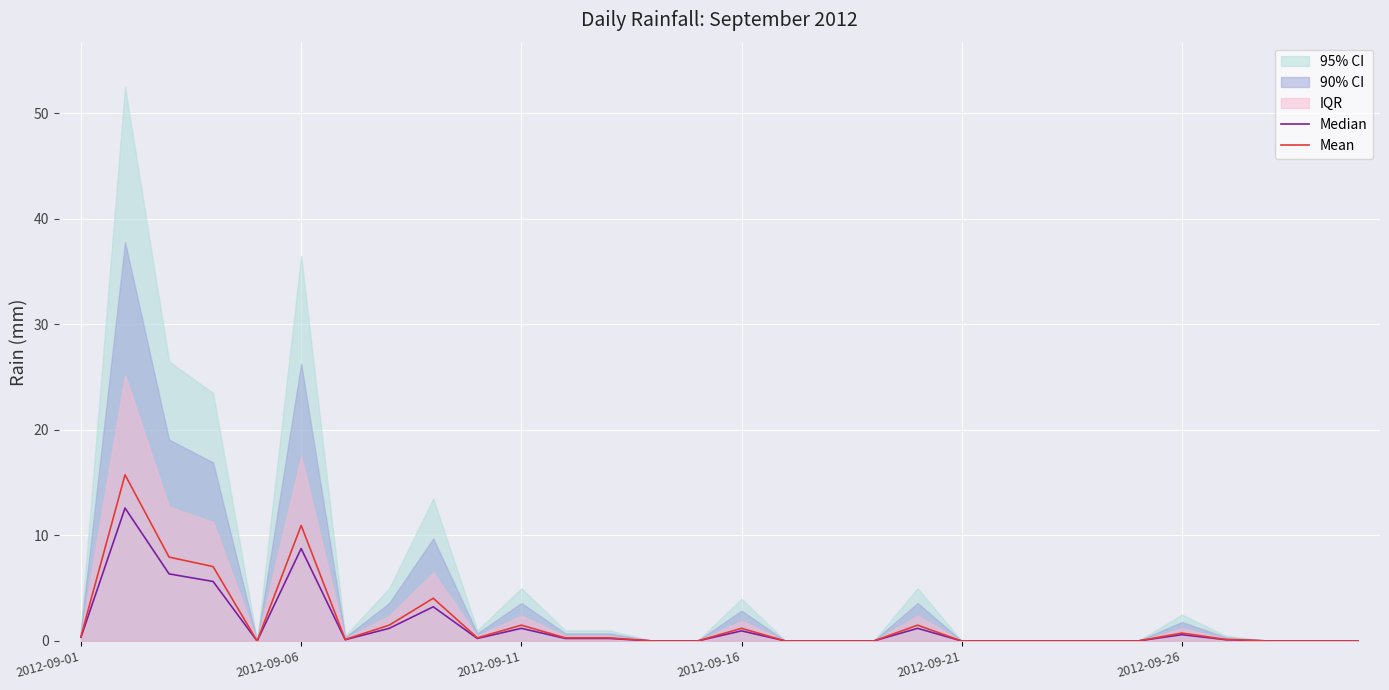

Is the value of Mean at 29 greater than the value of Median at 20?

No